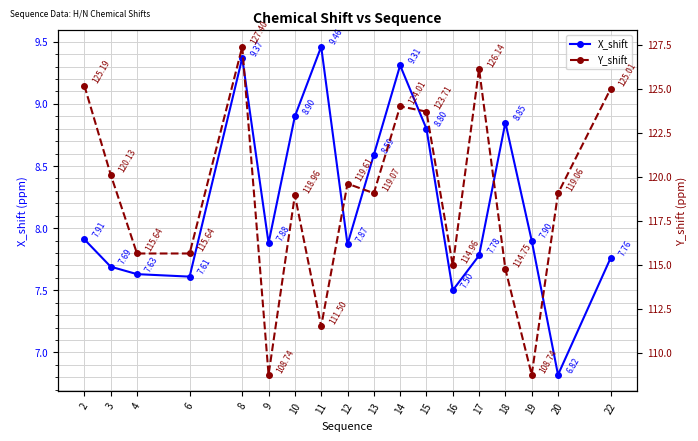

Between 16 and 2, which is larger?

2